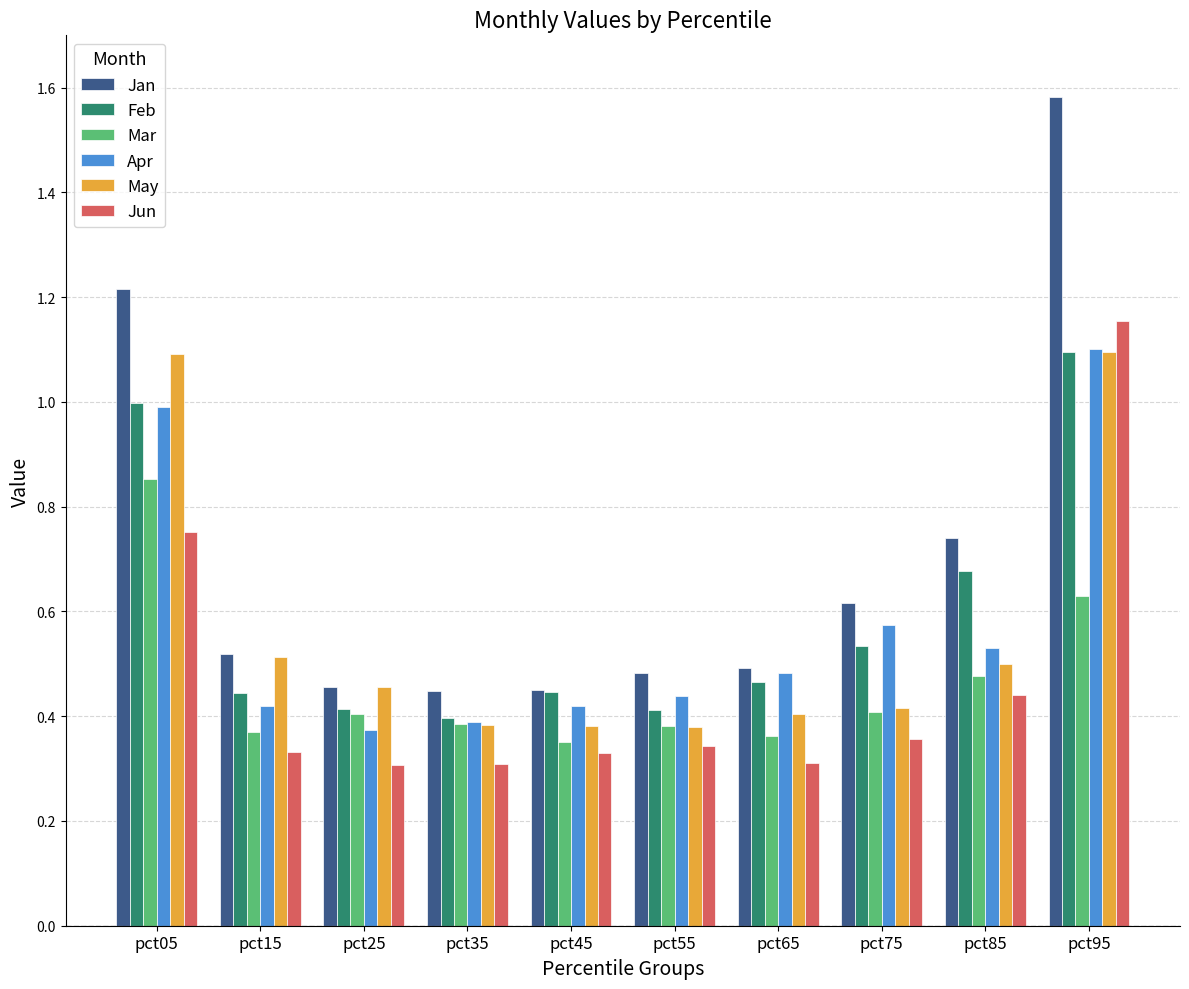

Is it true that Jan equals 0.5 at pct15?

True